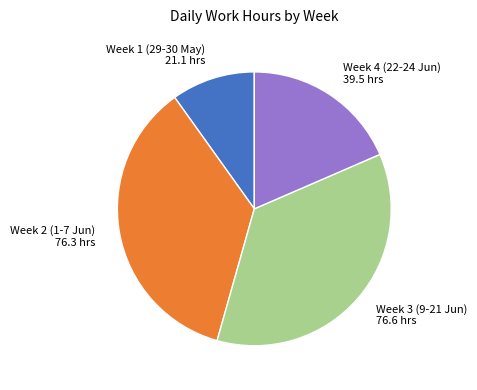

Is there any slice that represents more than half of the pie?

No